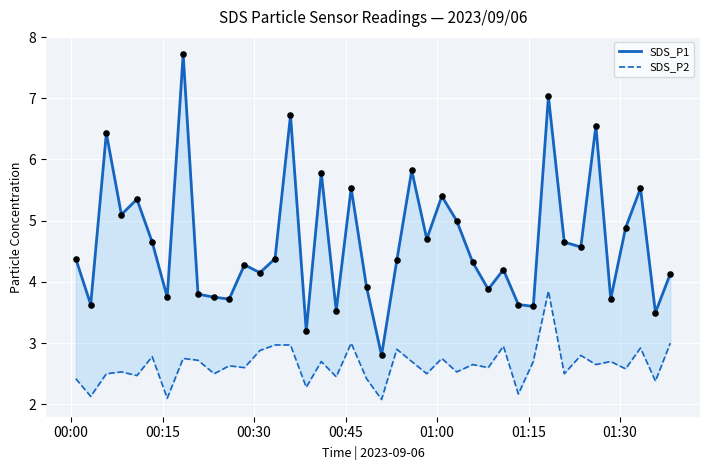

What is the total value across all series at 00:45?

7.6